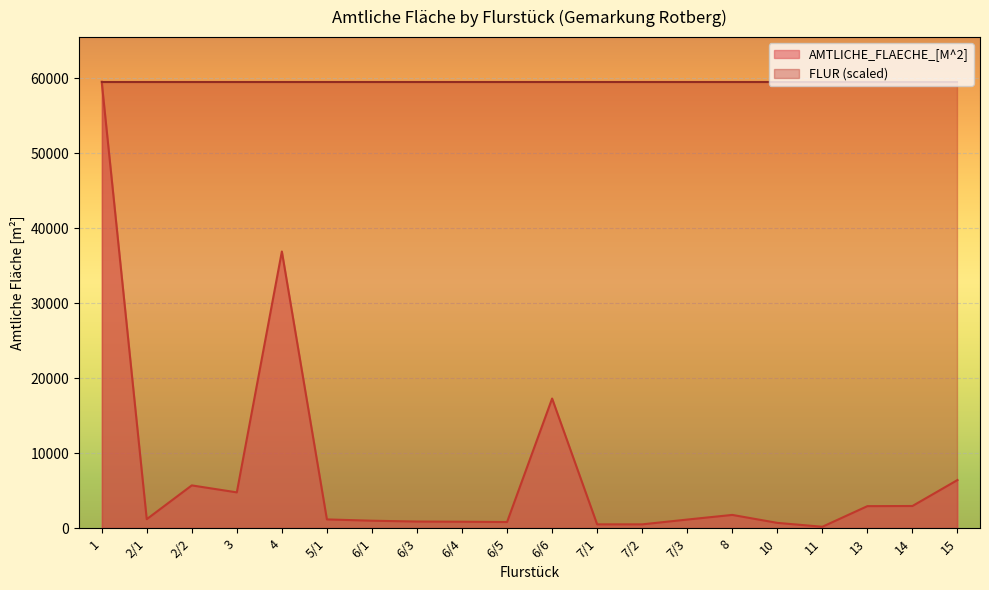

Reading left to right, what are all the values shown in this chart?

1=59561	2/1=1200	2/2=5709	3=4778	4=36916	5/1=1171	6/1=997	6/3=886	6/4=860	6/5=821	6/6=17298	7/1=510	7/2=510	7/3=1150	8=1770	10=709	11=190	13=2940	14=2960	15=6425